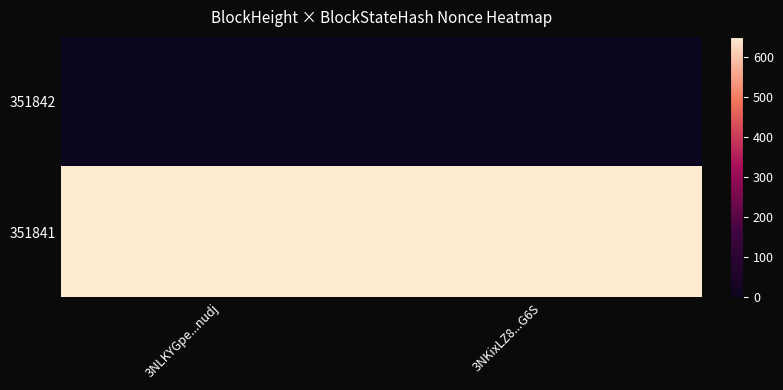

What is the difference between the highest and lowest values at 3NLKYGpe...nudj?

649